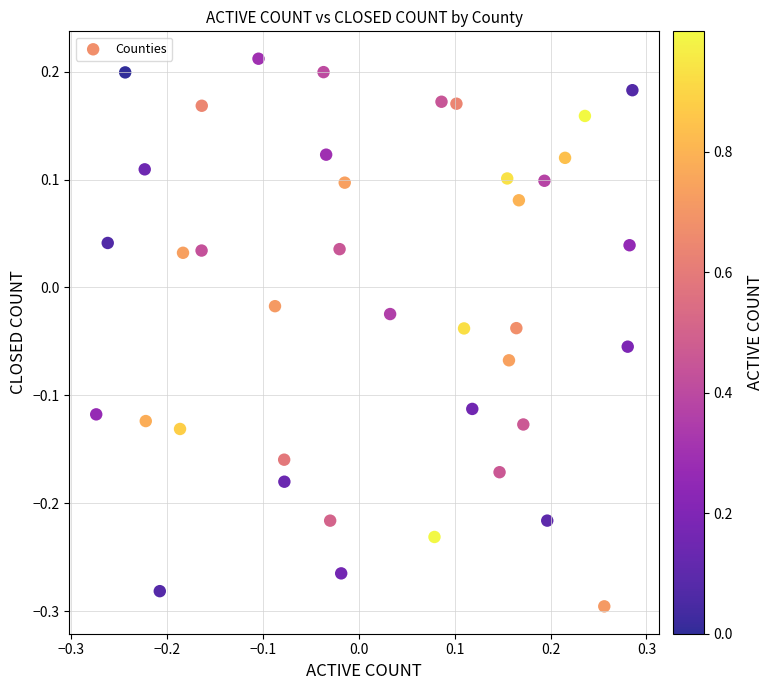

What is the range of Y values (max minus min)?

0.5